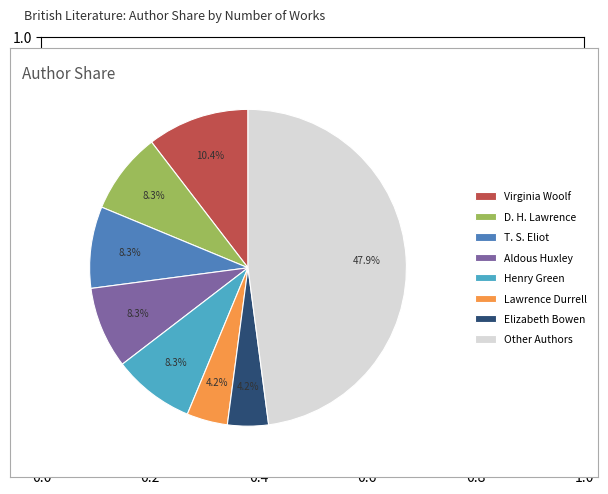

To the nearest percent, what is the combined percentage of T. S. Eliot and Aldous Huxley?

17%